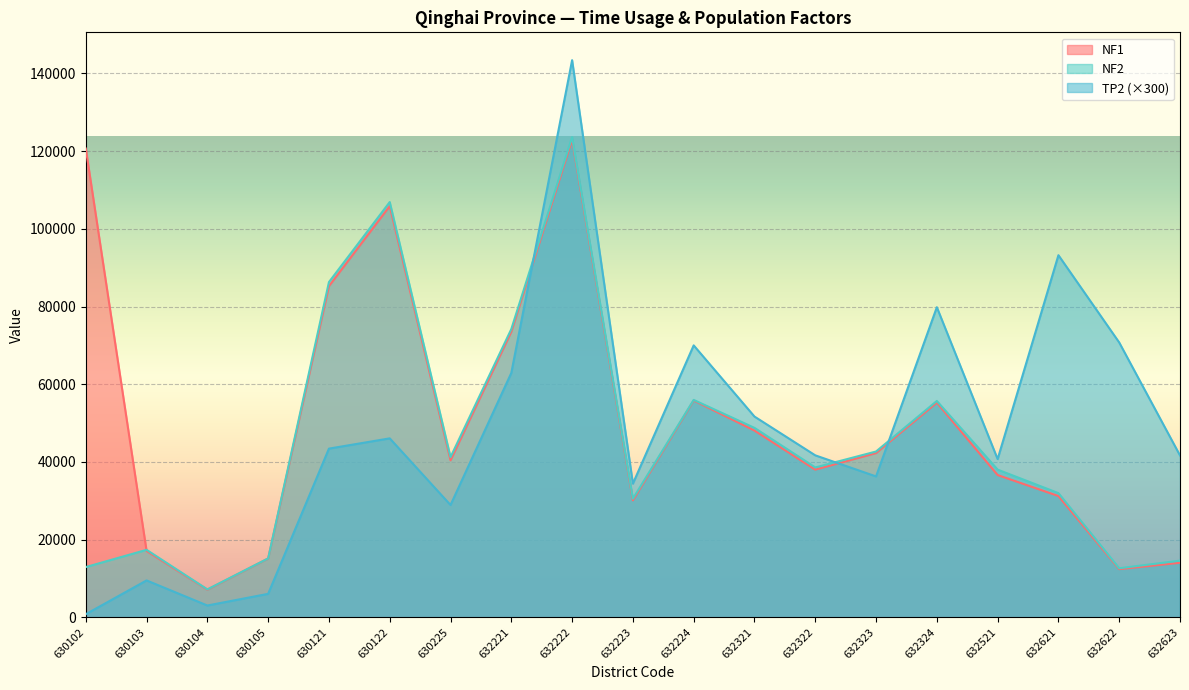

Reading left to right, list all the values displayed in this chart.

TP2: 630102=775.7	630103=9476.2	630104=3016.3	630105=6019.4	630121=43410.6	630122=46052.7	630225=28892.8	632221=62898.4	632222=143426.1	632223=34394.9	632224=69996.6	632321=51669.6	632322=41681.8	632323=36253.0	632324=79822.0	632521=40715.1	632621=93216.0	632622=70737.6	632623=41652.3
NF1: 630102=120670.0	630103=17054.0	630104=7085.0	630105=15121.0	630121=85247.0	630122=105866.0	630225=40403.0	632221=73512.0	632222=122958.0	632223=30097.0	632224=55809.0	632321=48057.0	632322=38002.0	632323=42274.0	632324=55256.0	632521=36608.0	632621=31206.0	632622=12387.0	632623=14020.0
NF2: 630102=12914.0	630103=17355.0	630104=7170.0	630105=15146.0	630121=86293.0	630122=106899.0	630225=41216.0	632221=74194.0	632222=123625.0	632223=30518.0	632224=55952.0	632321=48755.0	632322=38567.0	632323=42668.0	632324=55681.0	632521=38006.0	632621=31959.0	632622=12611.0	632623=14574.0